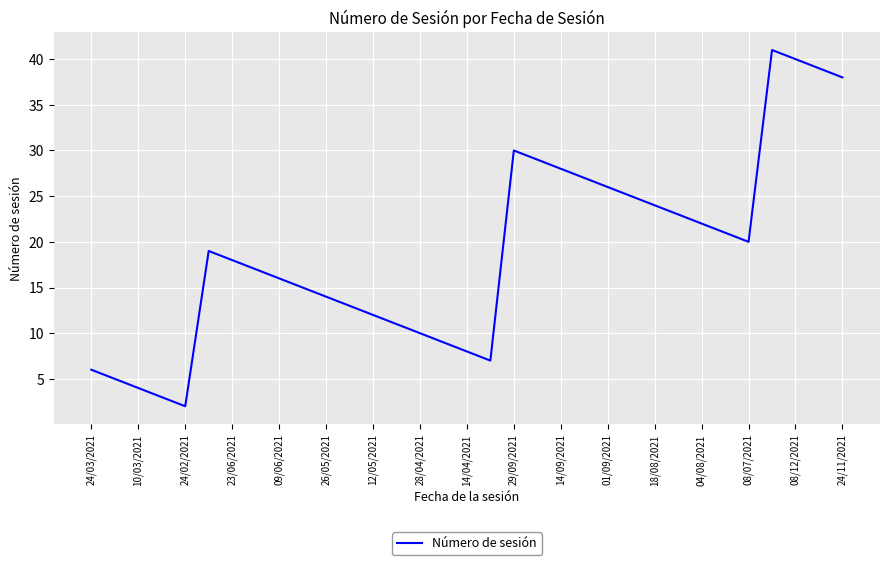

What is the difference between the maximum and minimum values?

39